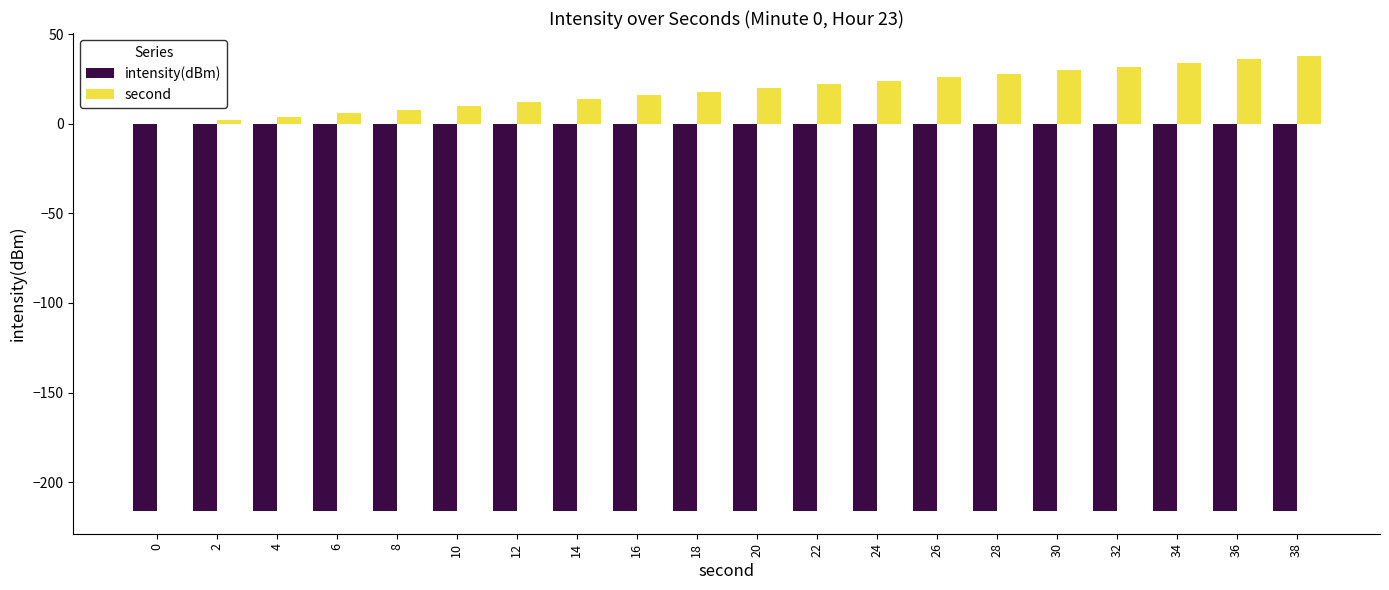

True or false: intensity(dBm) has a value of -140.7 at 6.

False